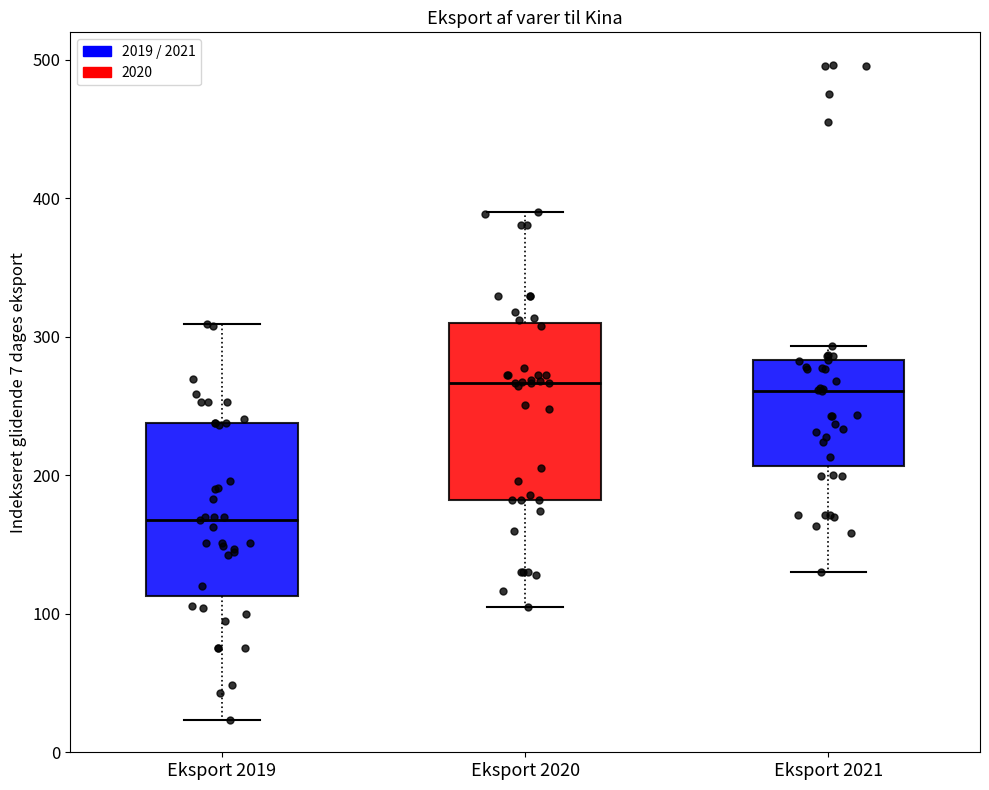

Where does the upper whisker of the box for Eksport 2021 end on the y-axis? The values are not printed on the chart, so give them approximately, as read against the axis.

290